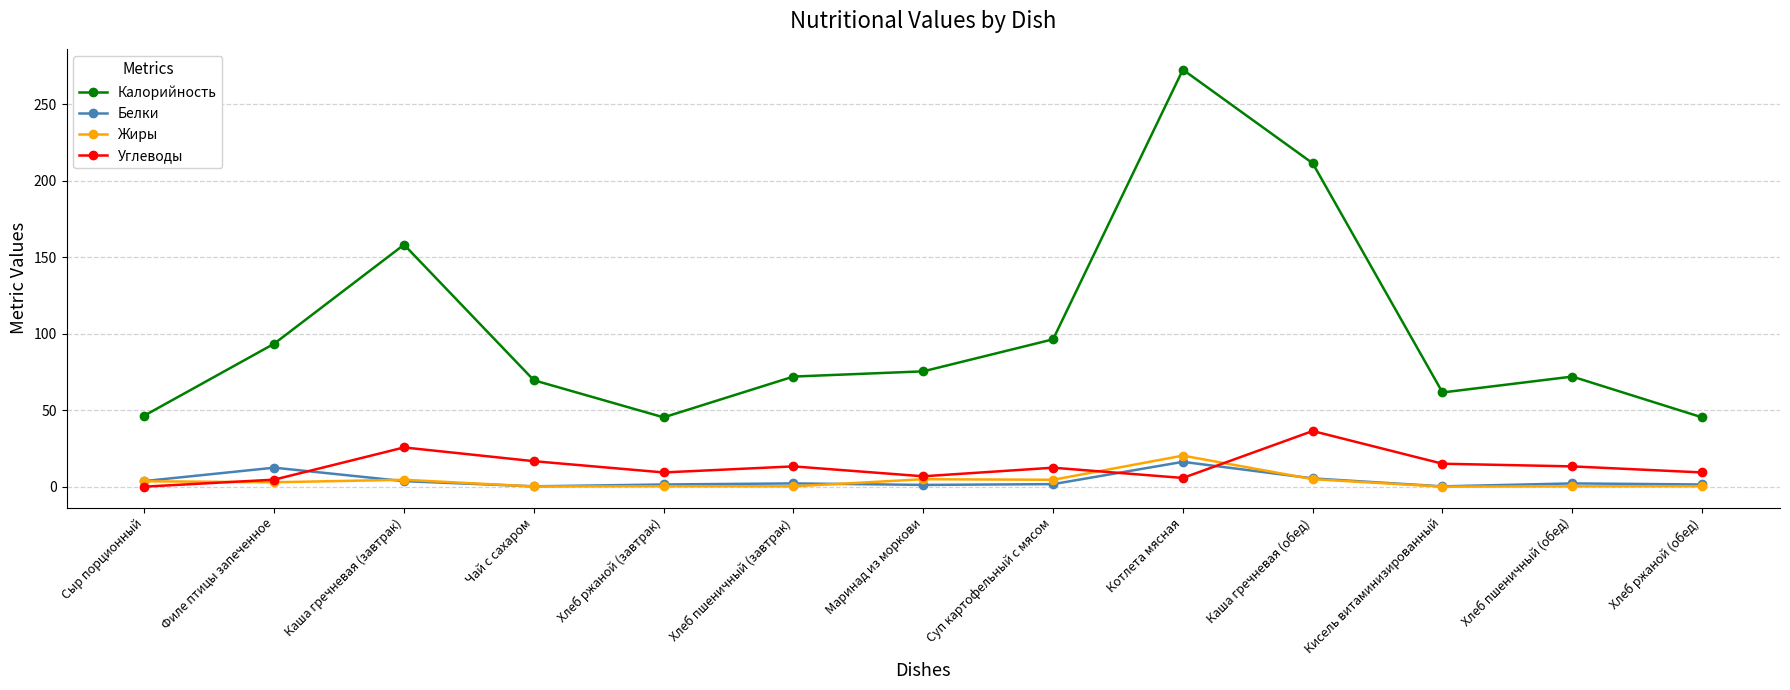

What is the minimum value for Калорийность?

45.3